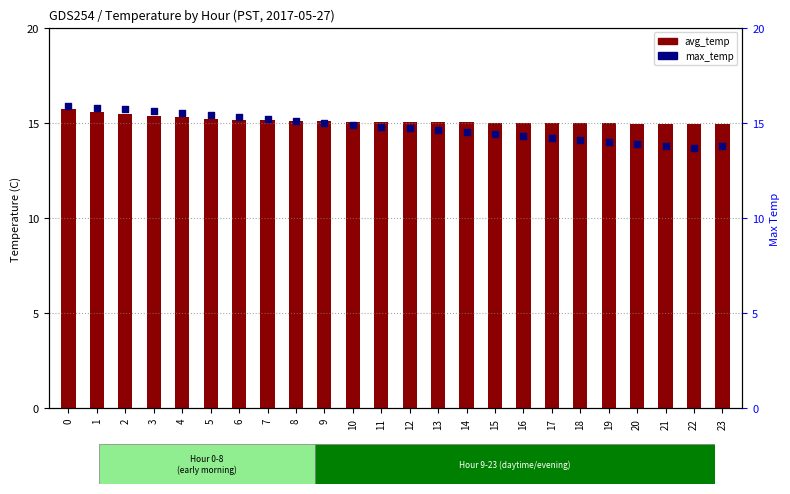

At how many categories does at least one series exceed 15?

16